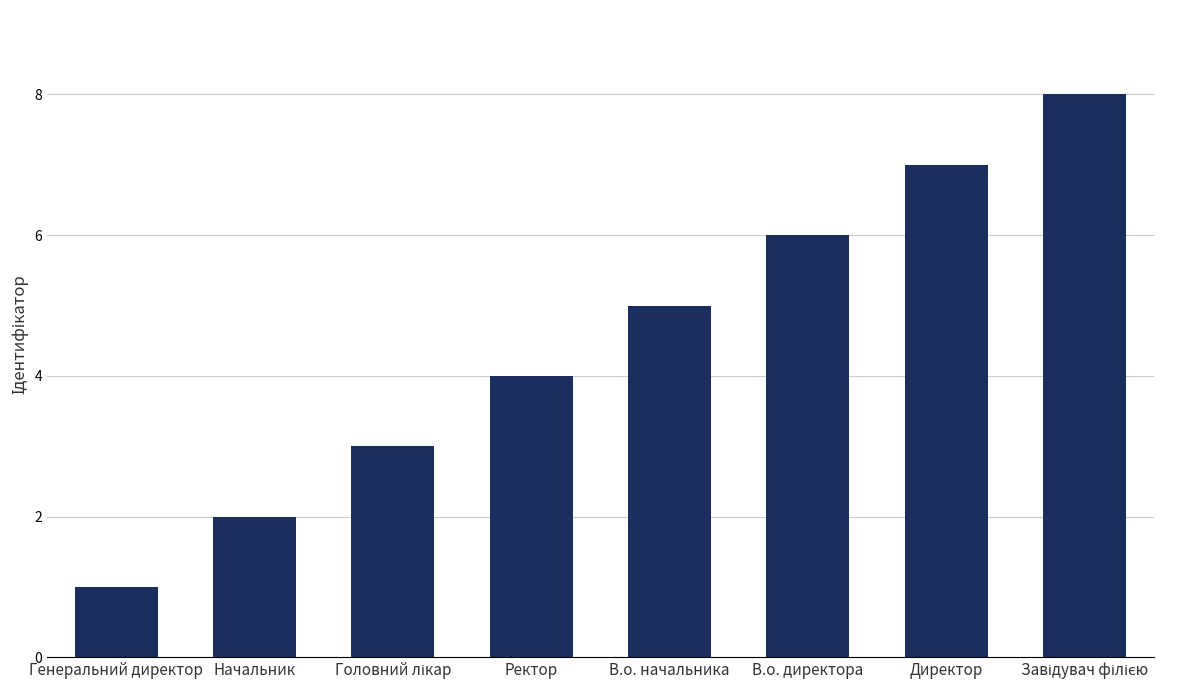

The chart shows a value of 1 at В.о. директора. True or false?

False